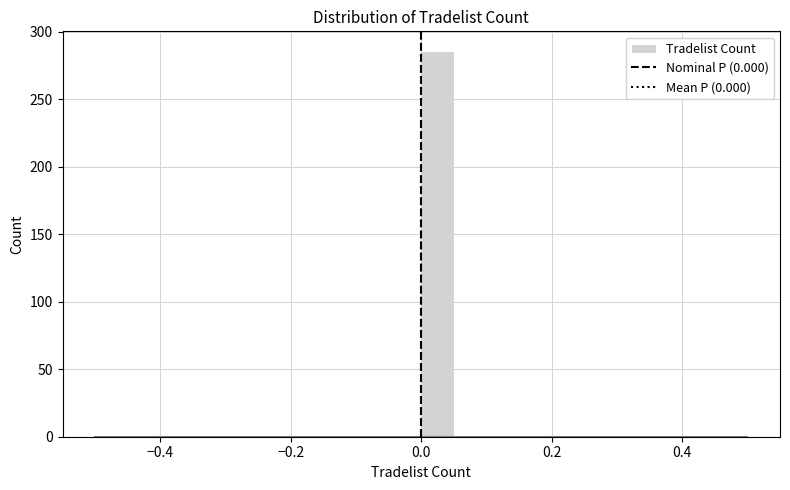

Read against the x-axis, roughly where is the centre of the tallest bar?

0.02